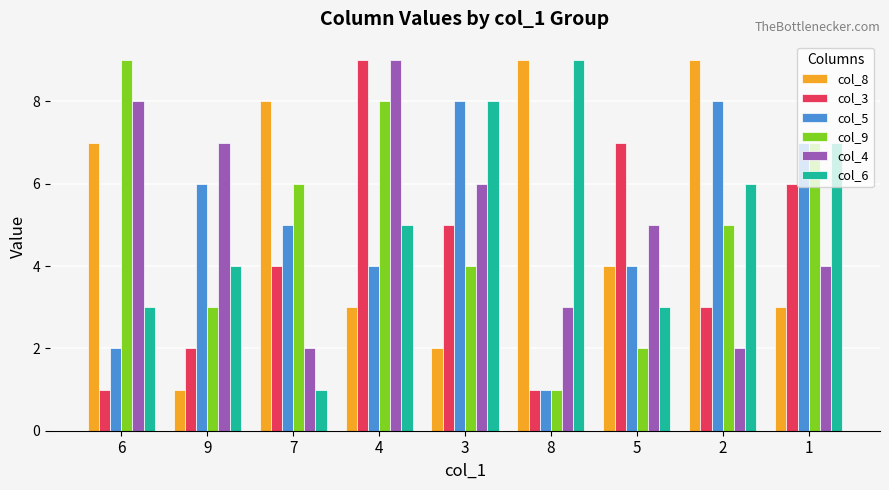

What value does the col_5 series have at 2?

8